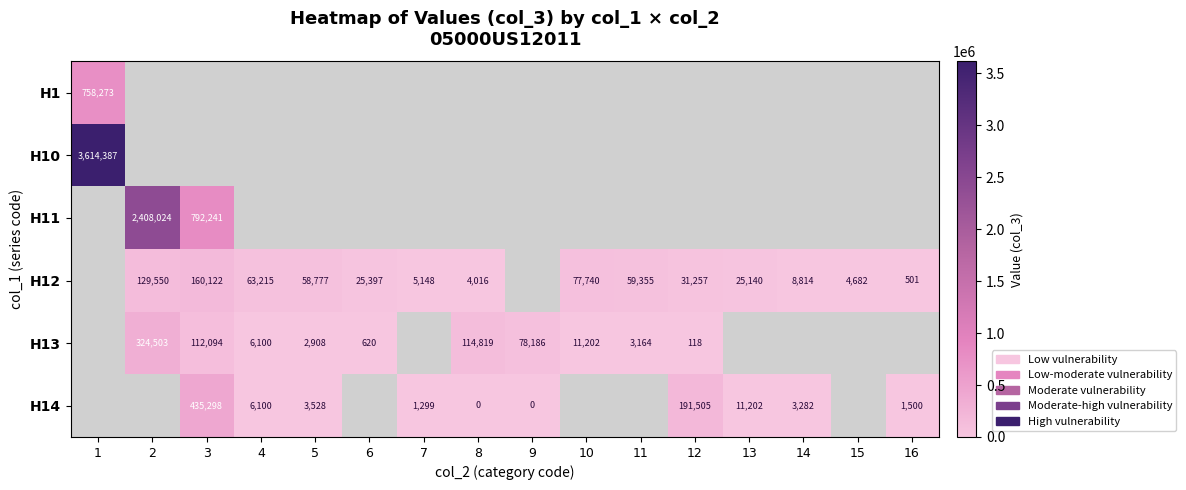

True or false: H13 has a value of 8048.3 at 4.

False